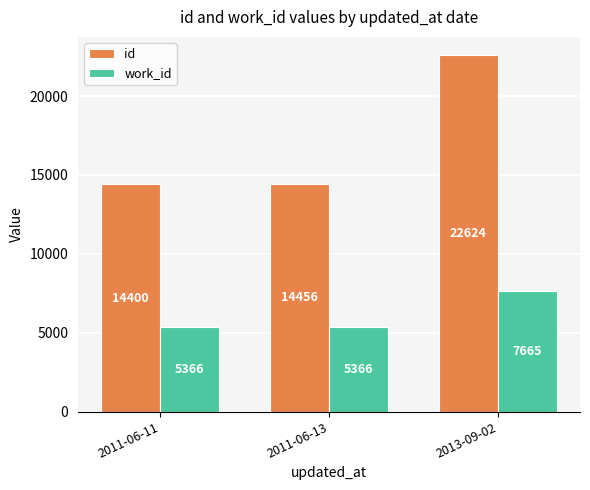

Is it true that id equals 40266 at 2013-09-02?

False